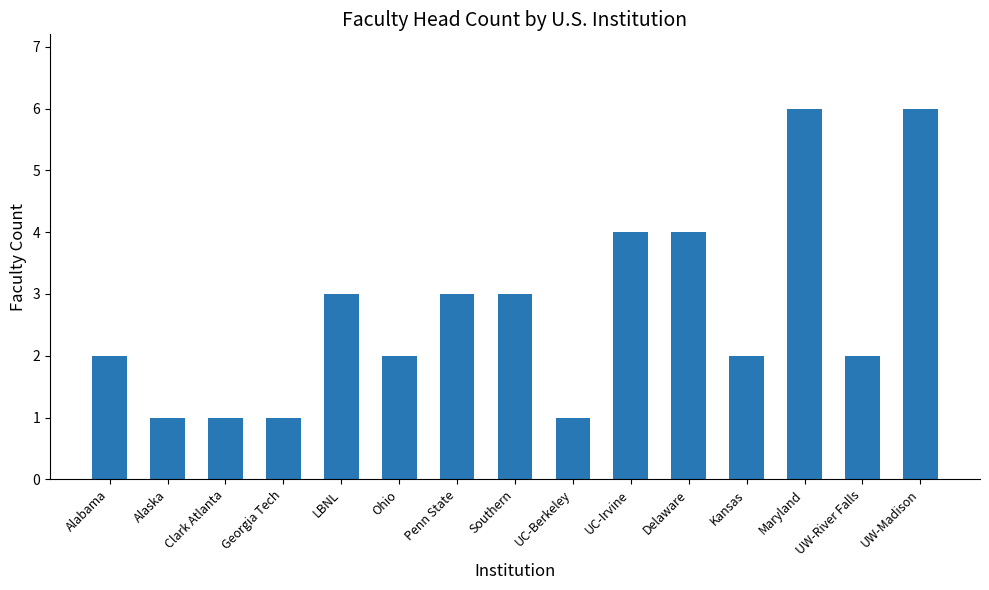

What is the maximum value shown in the chart?

6